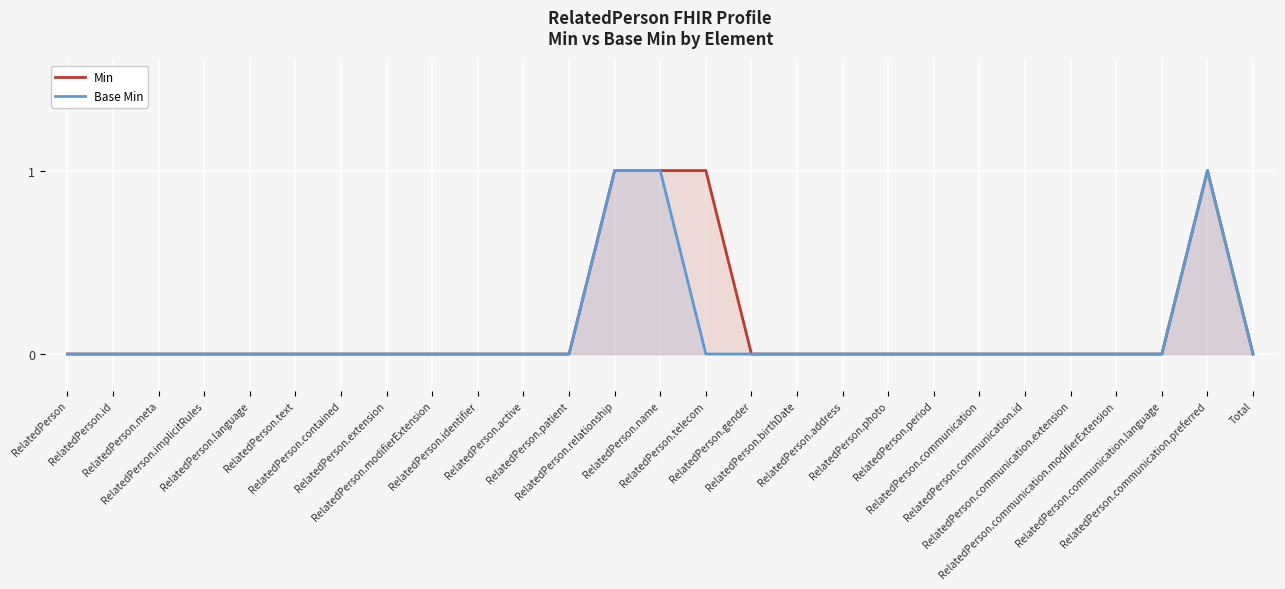

Reading left to right, list all the values displayed in this chart.

Min: RelatedPerson=0	RelatedPerson.id=0	RelatedPerson.meta=0	RelatedPerson.implicitRules=0	RelatedPerson.language=0	RelatedPerson.text=0	RelatedPerson.contained=0	RelatedPerson.extension=0	RelatedPerson.modifierExtension=0	RelatedPerson.identifier=0	RelatedPerson.active=0	RelatedPerson.patient=0	RelatedPerson.relationship=1	RelatedPerson.name=1	RelatedPerson.telecom=1	RelatedPerson.gender=0	RelatedPerson.birthDate=0	RelatedPerson.address=0	RelatedPerson.photo=0	RelatedPerson.period=0	RelatedPerson.communication=0	RelatedPerson.communication.id=0	RelatedPerson.communication.extension=0	RelatedPerson.communication.modifierExtension=0	RelatedPerson.communication.language=0	RelatedPerson.communication.preferred=1	Total=0
Base Min: RelatedPerson=0	RelatedPerson.id=0	RelatedPerson.meta=0	RelatedPerson.implicitRules=0	RelatedPerson.language=0	RelatedPerson.text=0	RelatedPerson.contained=0	RelatedPerson.extension=0	RelatedPerson.modifierExtension=0	RelatedPerson.identifier=0	RelatedPerson.active=0	RelatedPerson.patient=0	RelatedPerson.relationship=1	RelatedPerson.name=1	RelatedPerson.telecom=0	RelatedPerson.gender=0	RelatedPerson.birthDate=0	RelatedPerson.address=0	RelatedPerson.photo=0	RelatedPerson.period=0	RelatedPerson.communication=0	RelatedPerson.communication.id=0	RelatedPerson.communication.extension=0	RelatedPerson.communication.modifierExtension=0	RelatedPerson.communication.language=0	RelatedPerson.communication.preferred=1	Total=0